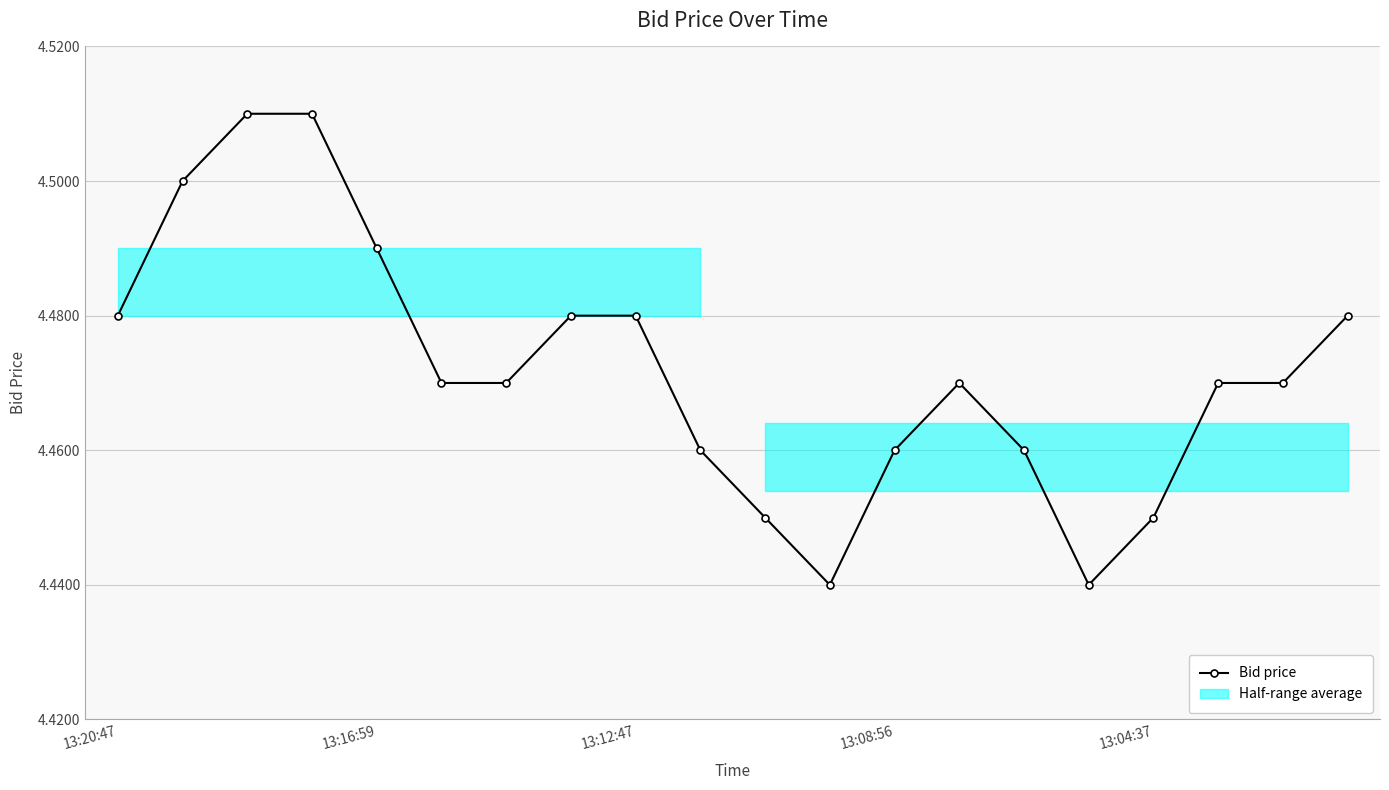

Count the Bid price values in the range 4 to 5.

20